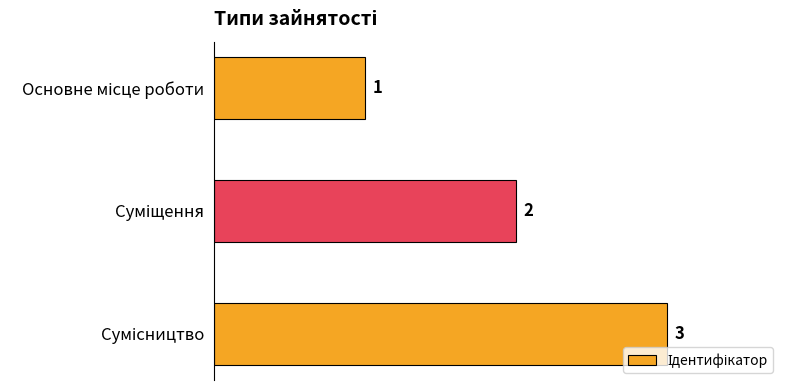

Count the number of data series in this chart.

1